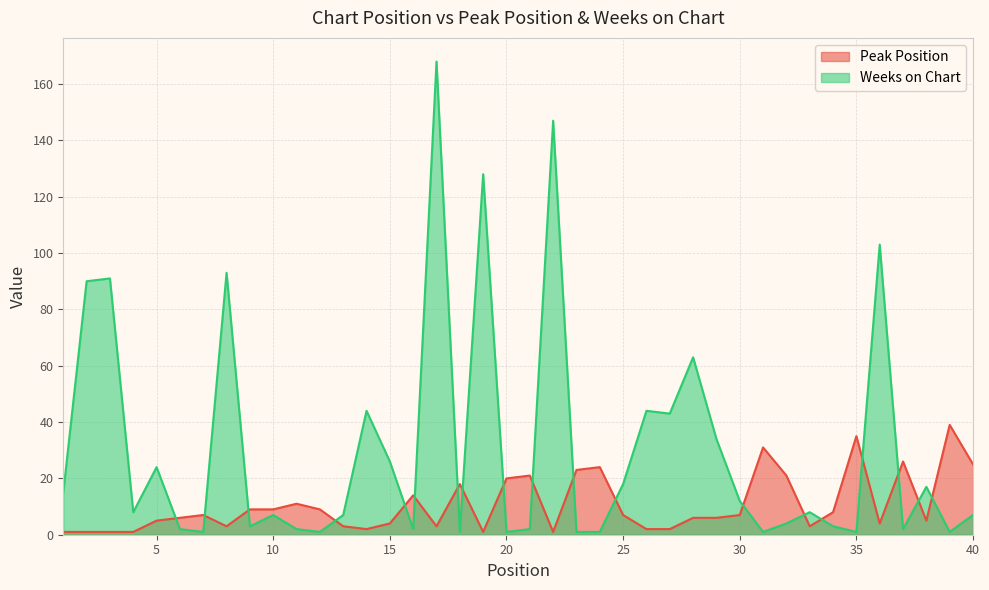

What are all the series names shown in the legend?

Peak Position, Weeks on Chart